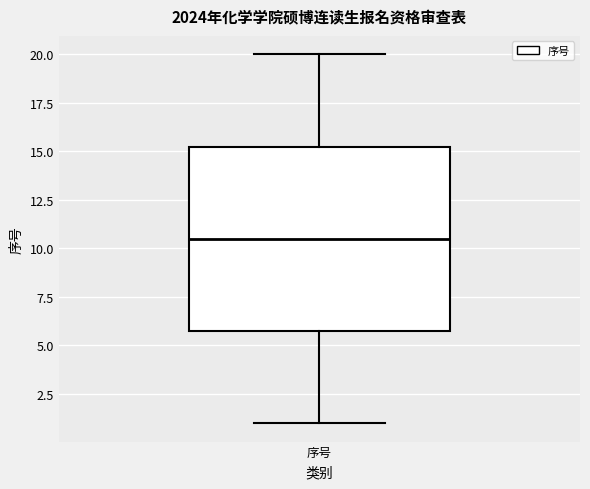

Where does the median line of the box for 序号 sit on the y-axis? The values are not printed on the chart, so give them approximately, as read against the axis.

10.5